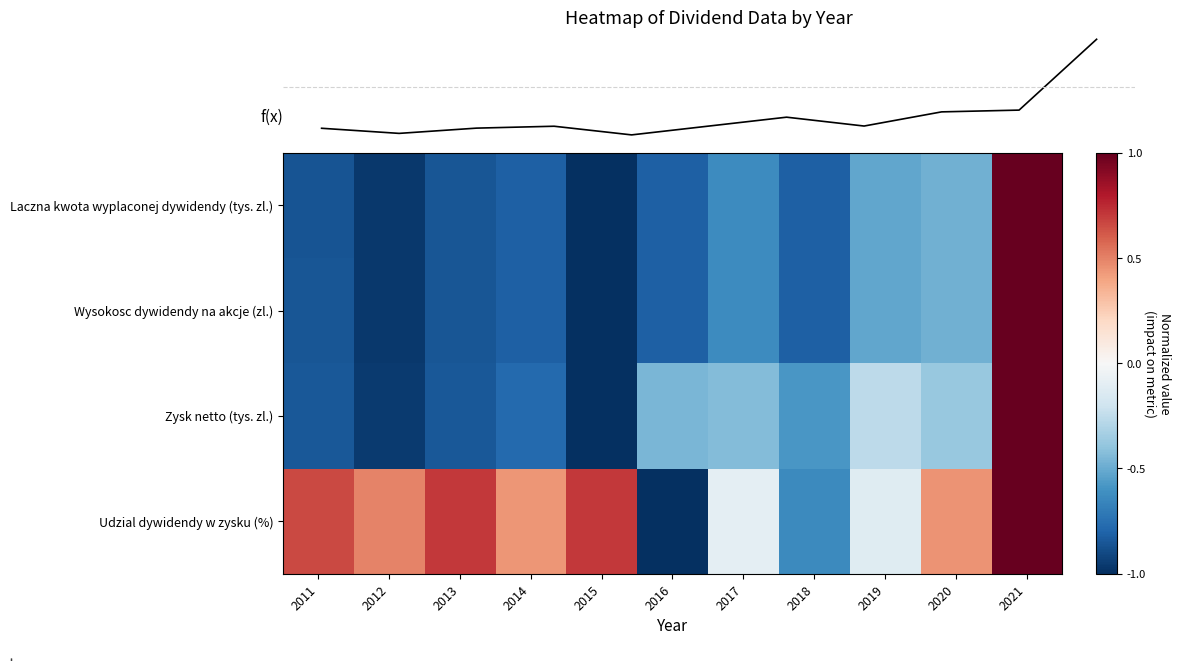

What is the spread (max minus min) of values at 2017?

0.5